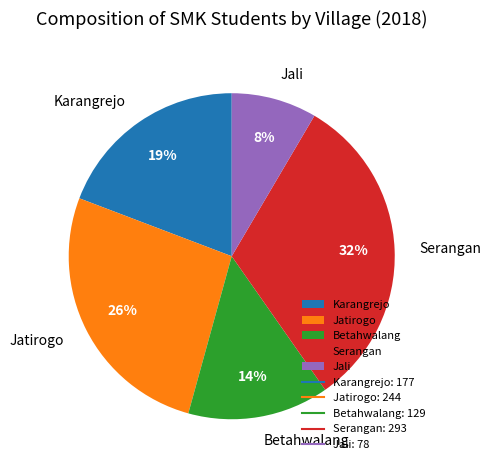

True or false: Karangrejo accounts for 19% of the total.

True